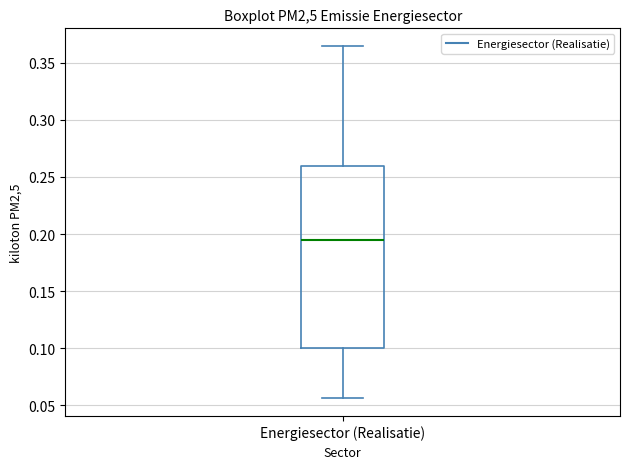

Read this box plot against the y-axis: the position of the median line, the range covered by the box, and the ends of both whiskers. The values are not printed on the chart, so give them approximately, as read against the axis.

median 0.195, box 0.100 to 0.260, whiskers 0.055 to 0.365